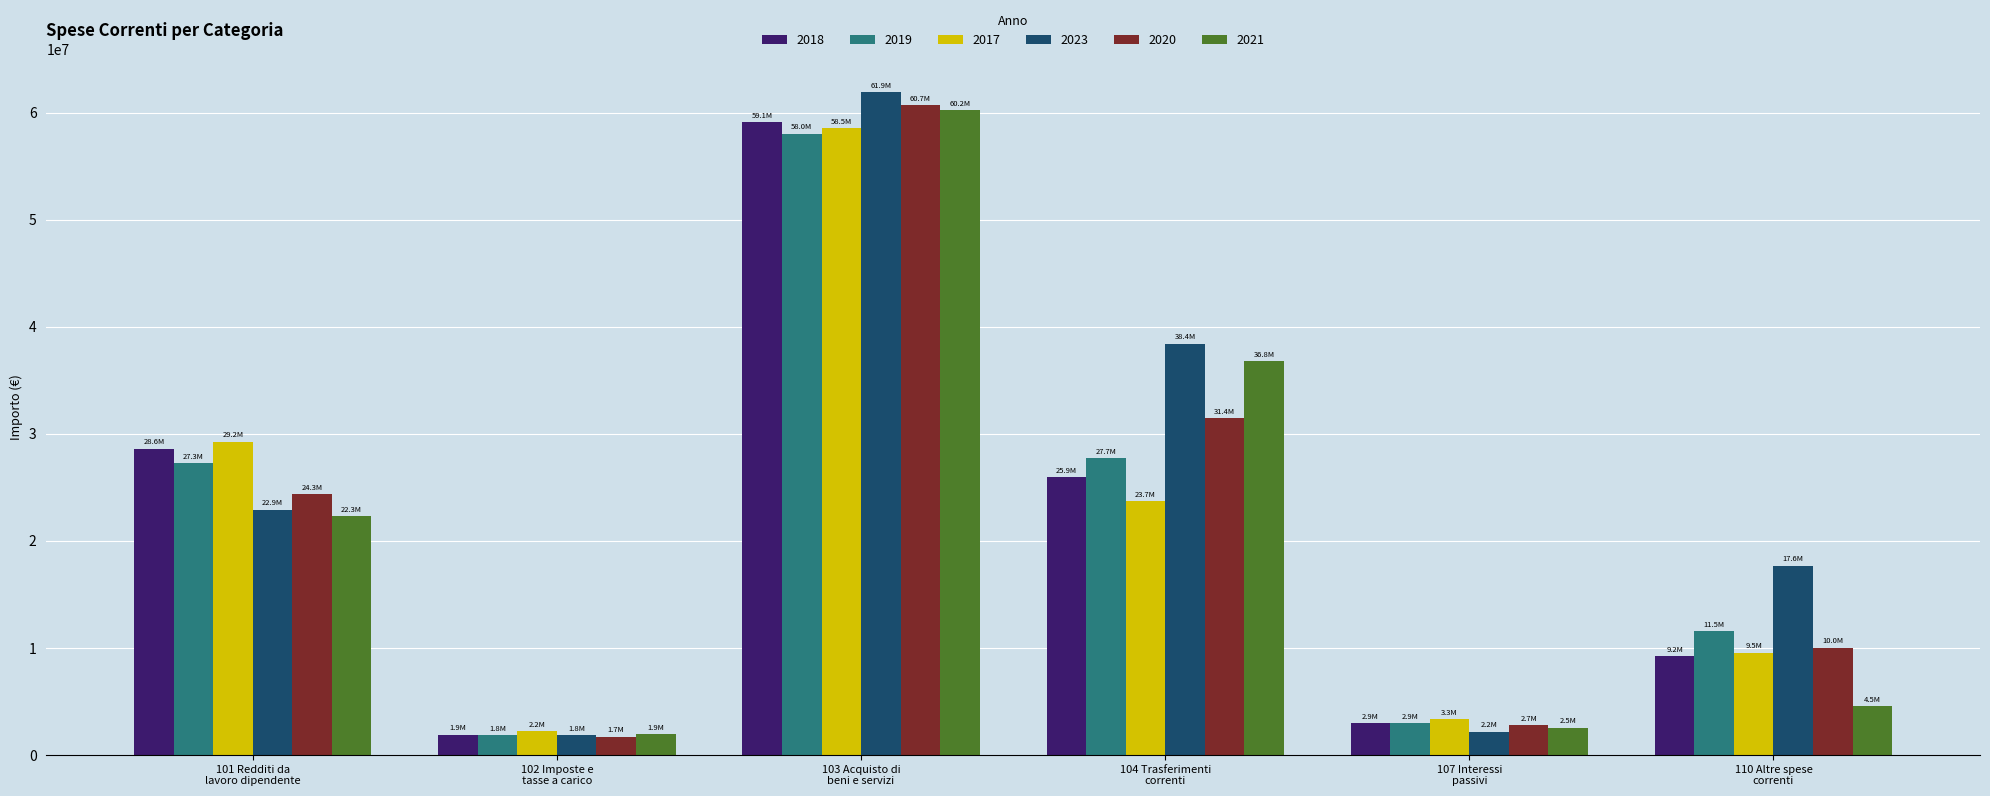

Which series has the largest range (max minus min)?

2023